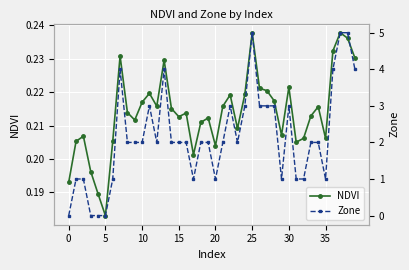

True or false: Zone has more than 1 points higher than both neighbors.

True